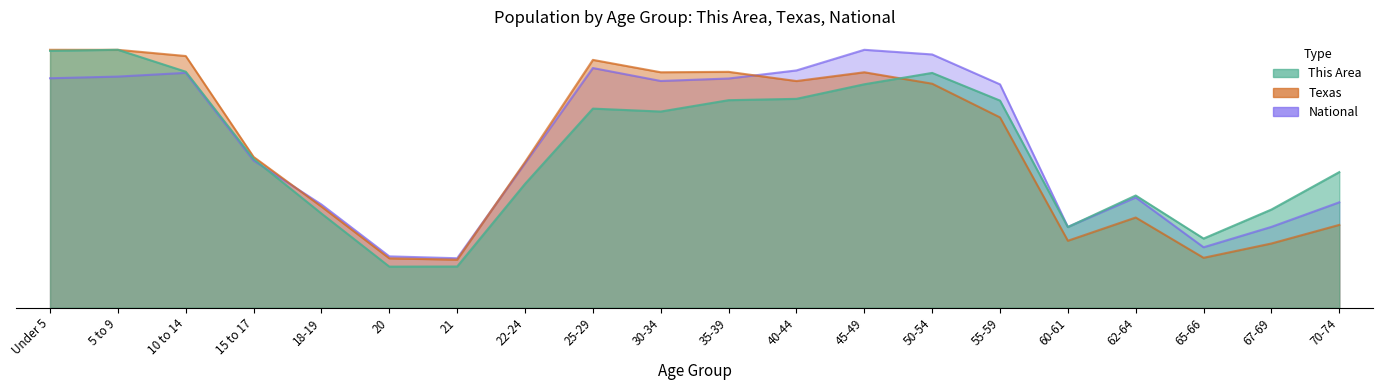

At which category does the chart reach its peak across all series?

45-49